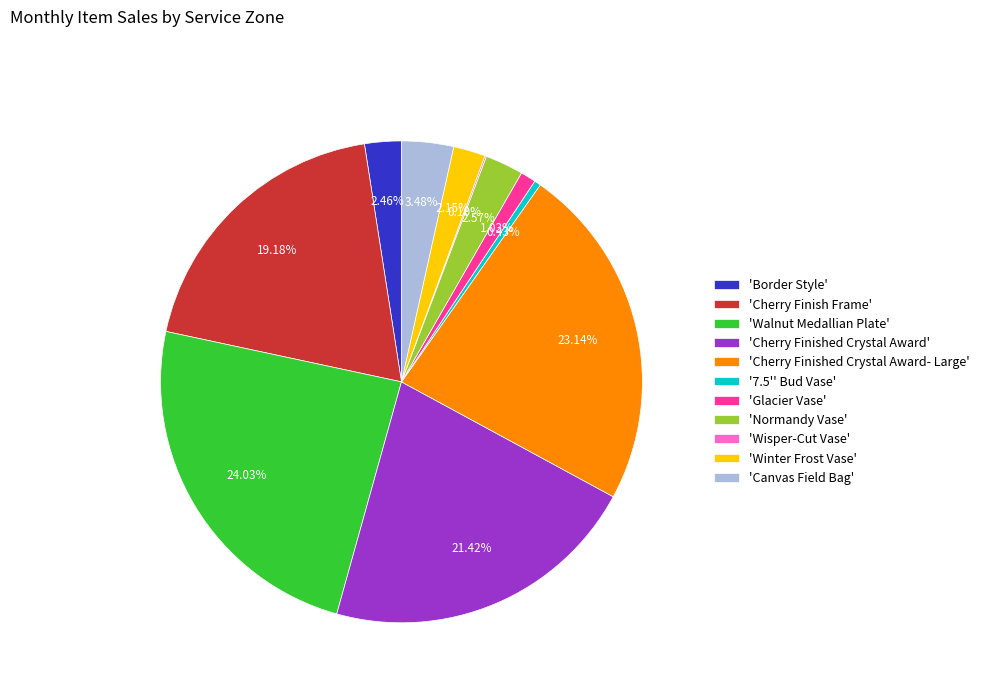

Combined, do 'Normandy Vase' and 'Cherry Finish Frame' account for over 50%?

No